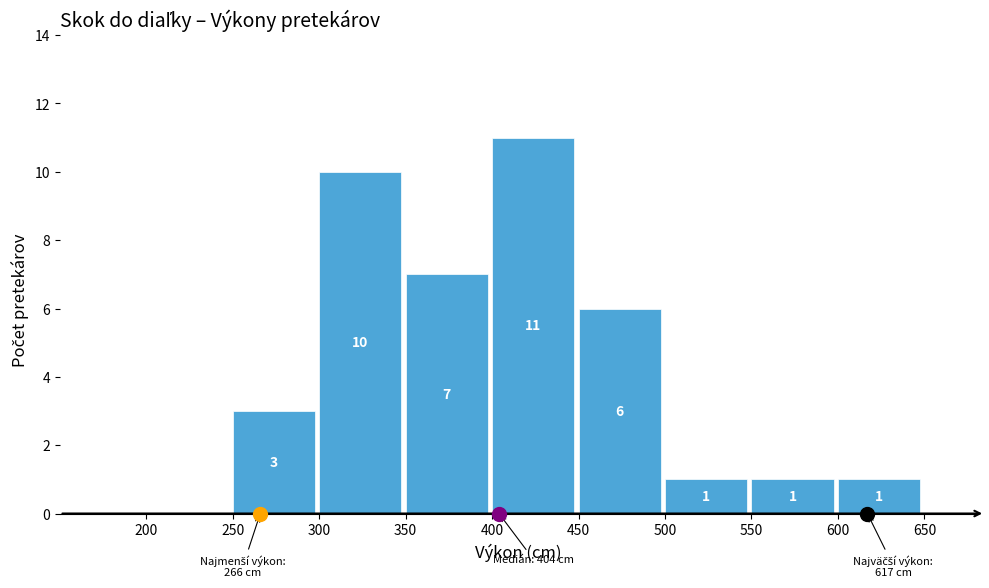

Which range on the x-axis has the tallest bar?

400 to 450